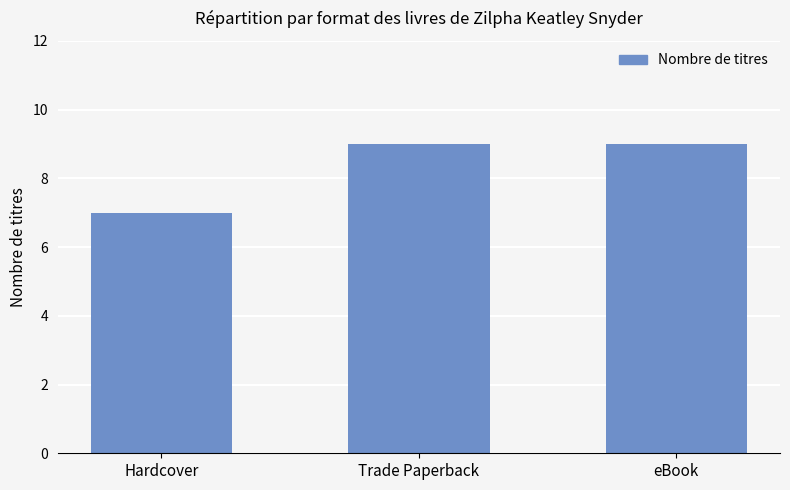

What is the sum of all values?

25